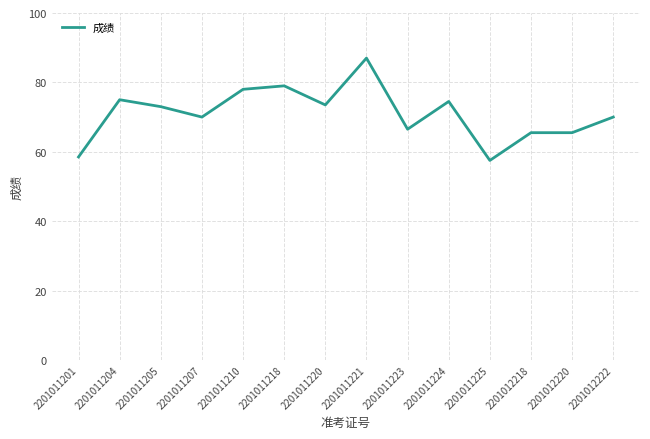

The chart shows a value of 87.0 at 2201011221. True or false?

True